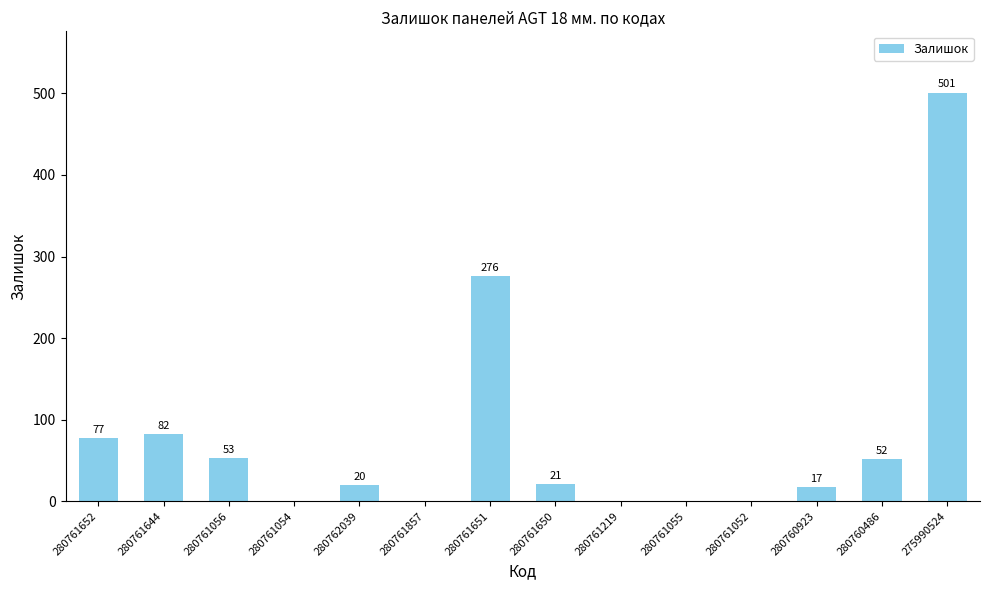

What is the greatest value displayed?

501